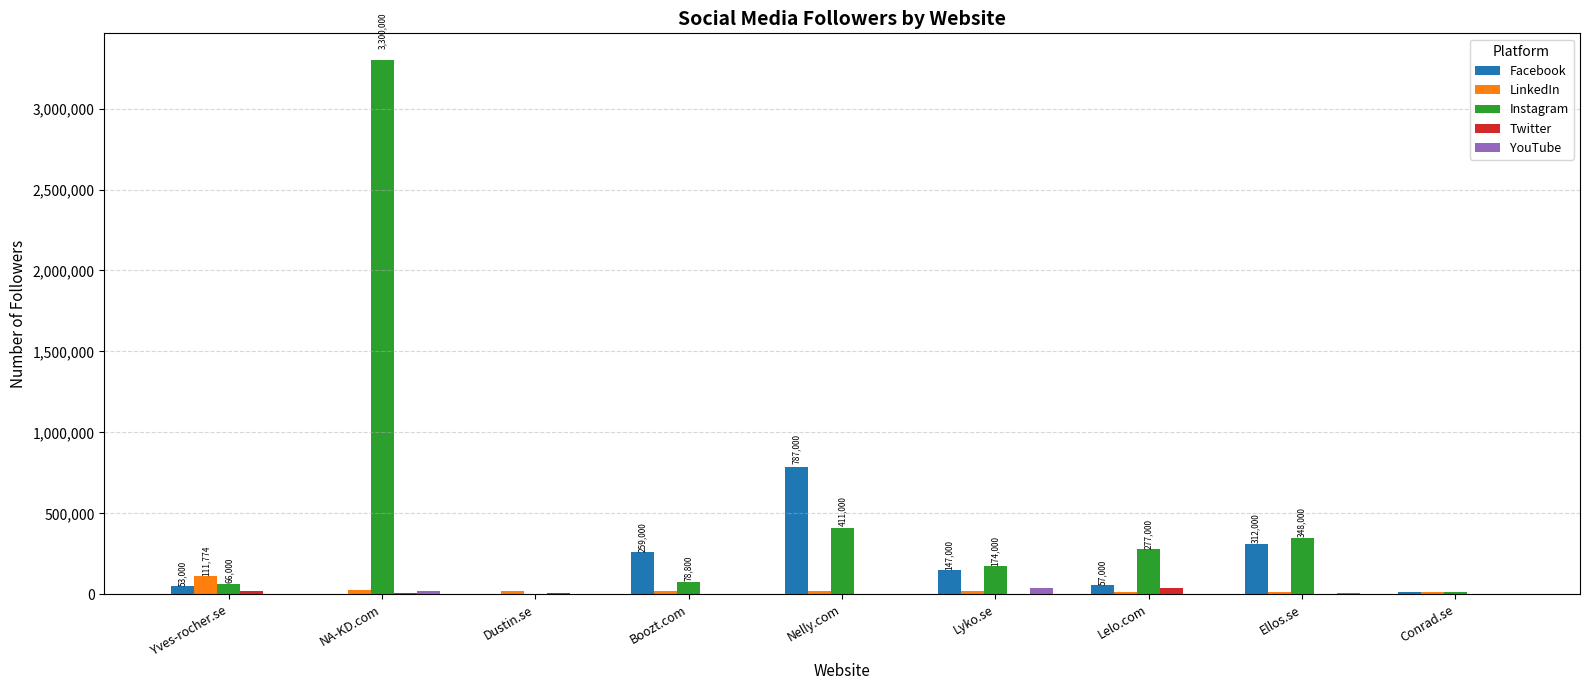

At which label does LinkedIn reach its peak?

Yves-rocher.se